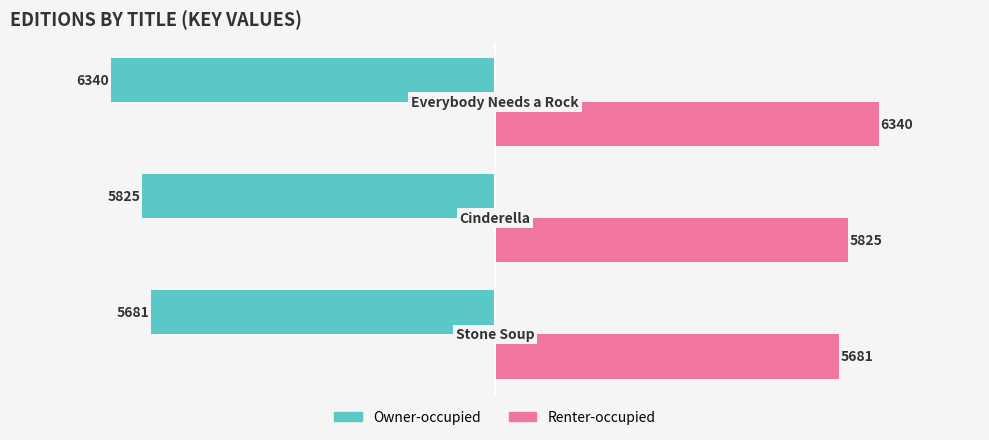

What is the sum of all Renter-occupied values?

17846